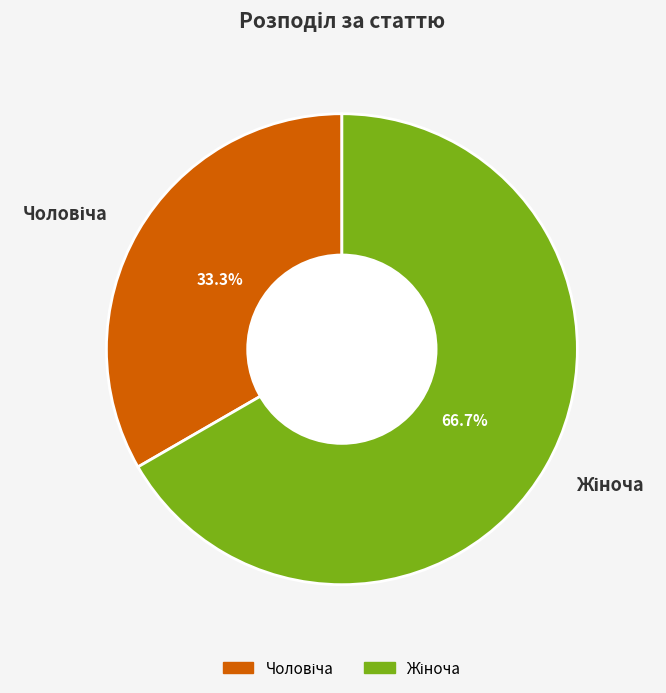

Does any single category account for the majority?

Yes